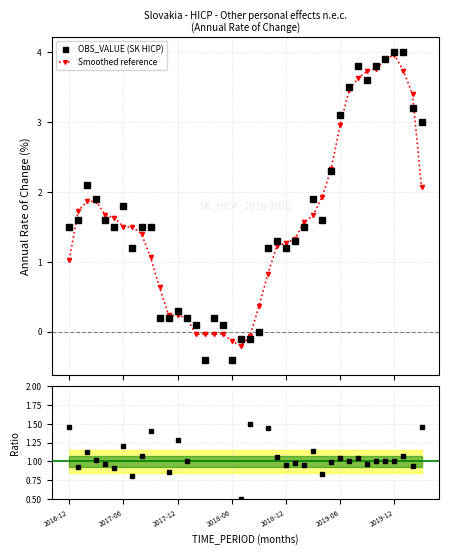

True or false: OBS_VALUE (SK HICP) has more than 2 interior local peaks.

True